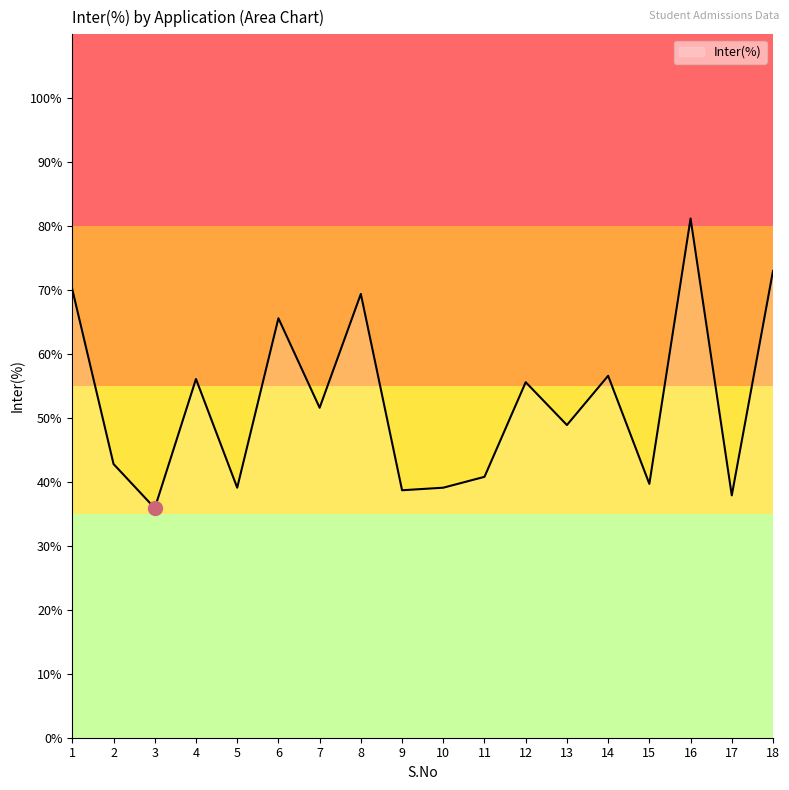

What is the minimum value shown in the chart?

35.9